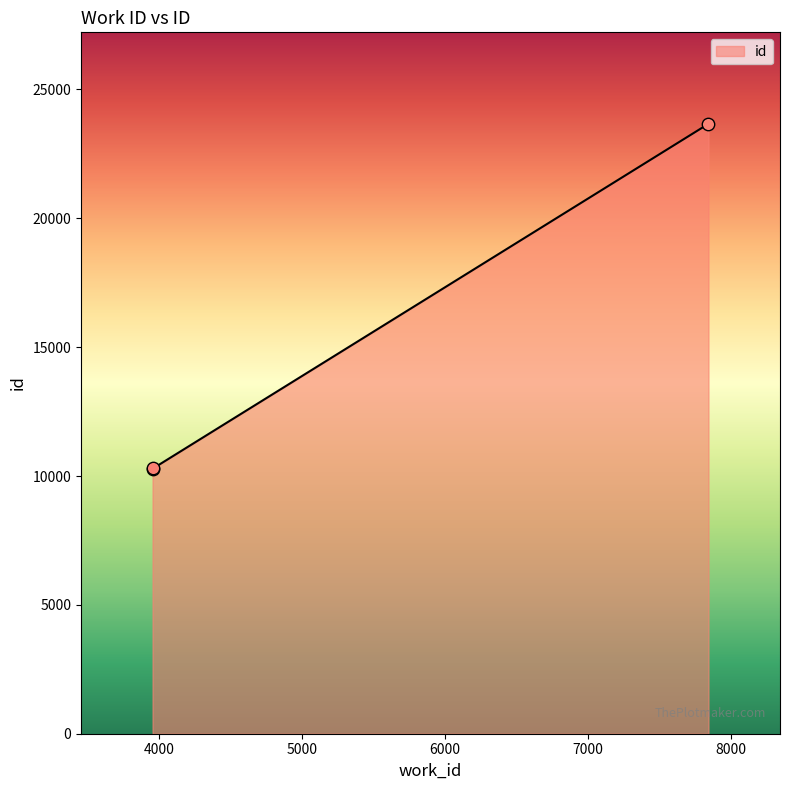

What is the average value?

14748